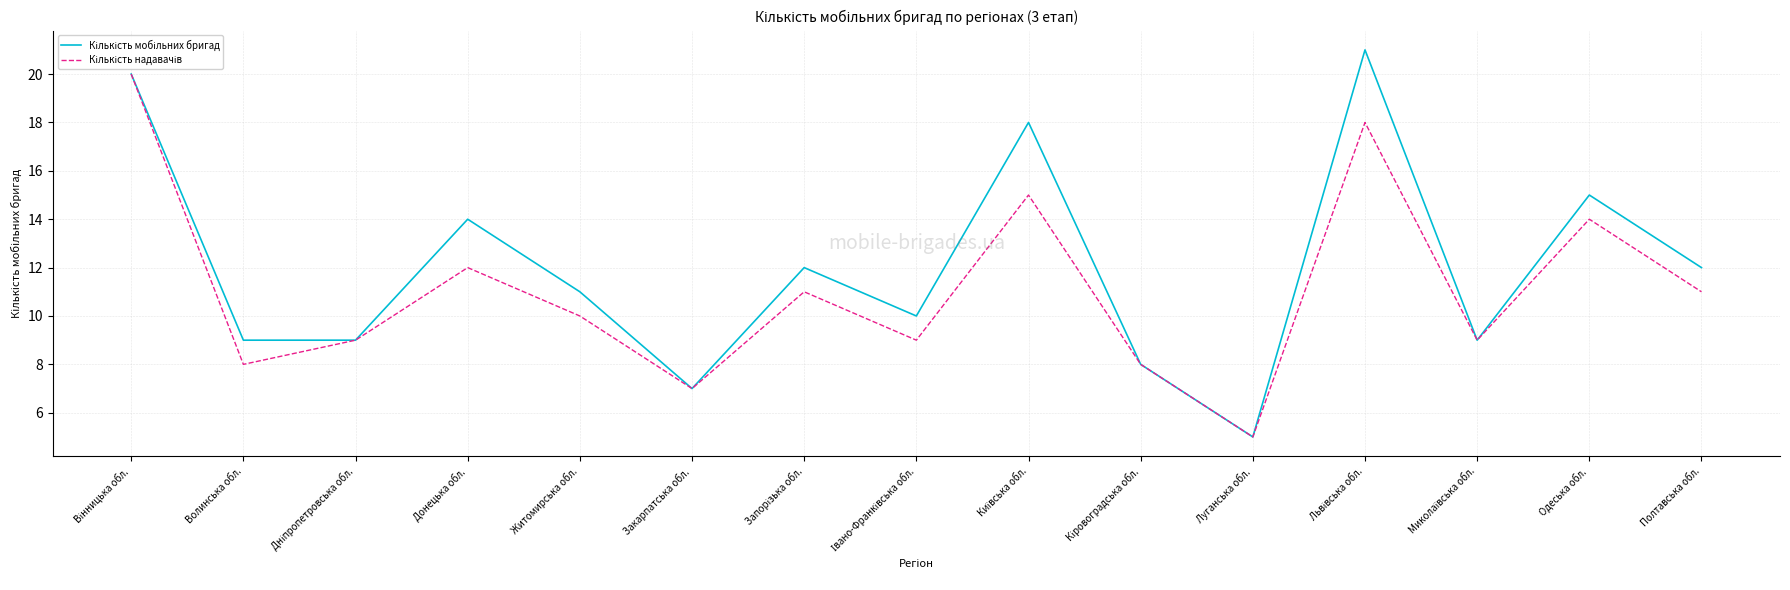

What position from the left is Полтавська обл.?

15